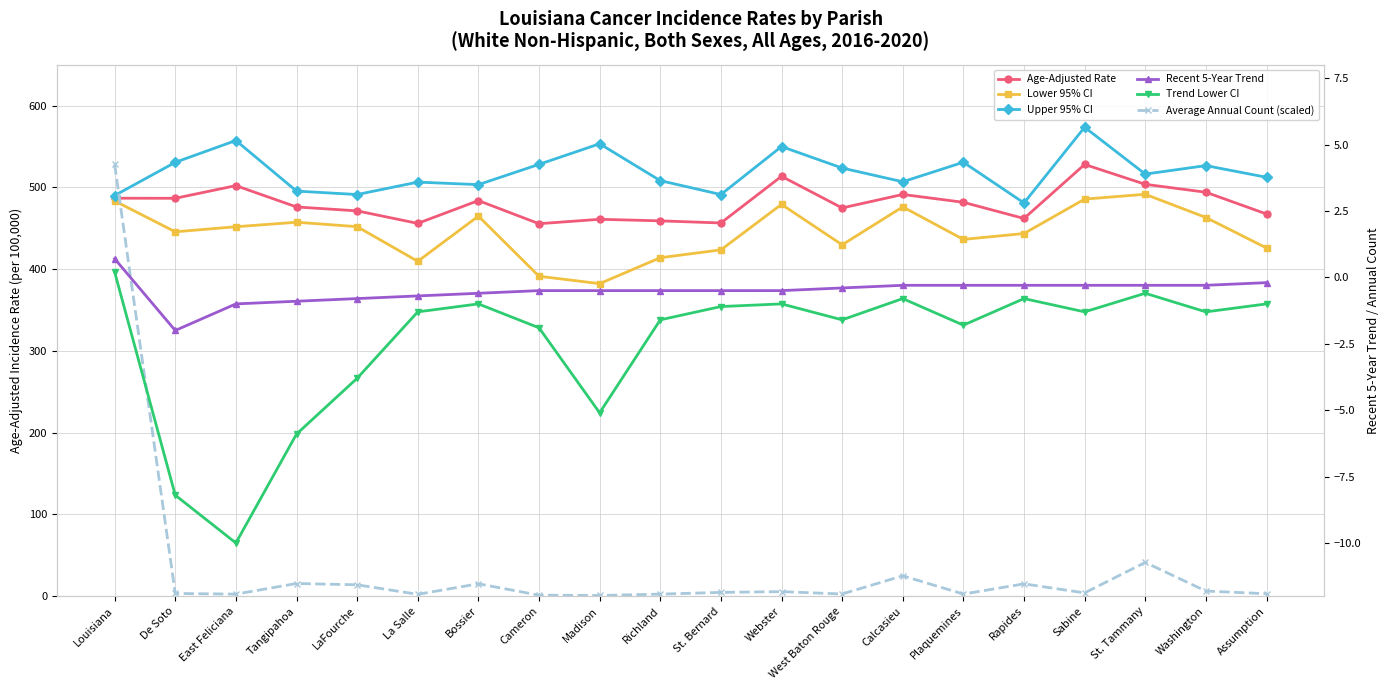

Where is the first local maximum for Trend Lower CI?

Bossier